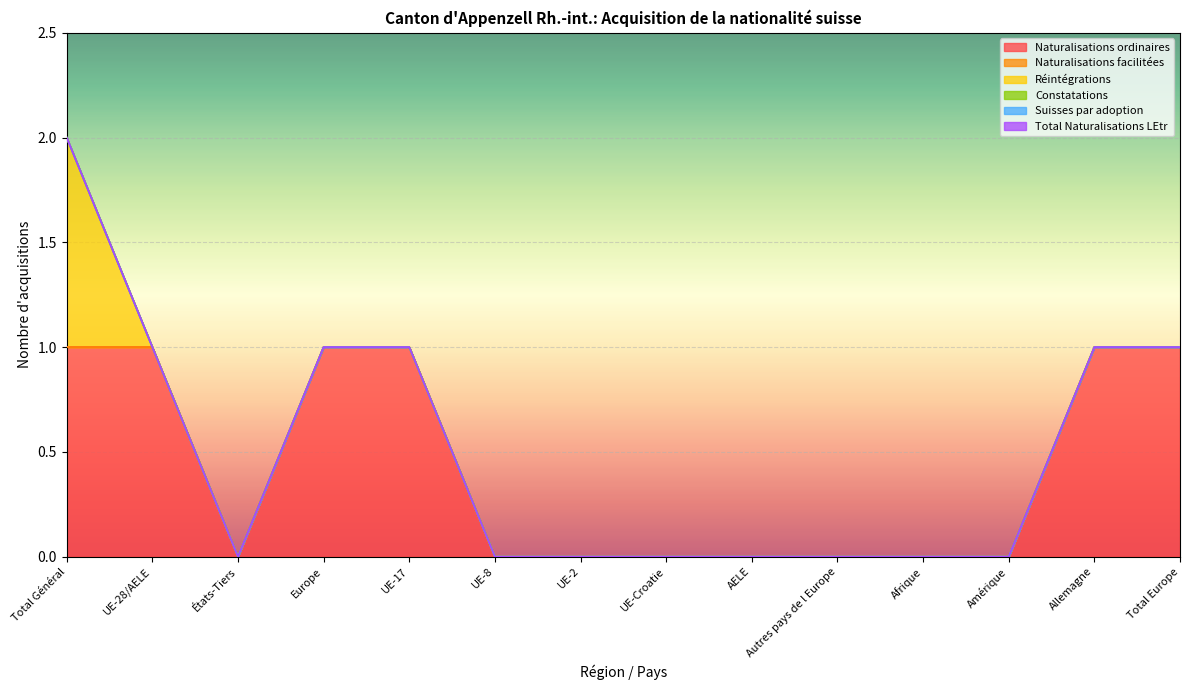

At Allemagne, list the series in order from smallest to largest.

Naturalisations facilitées, Réintégrations, Constatations, Suisses par adoption, Total Naturalisations LEtr, Naturalisations ordinaires